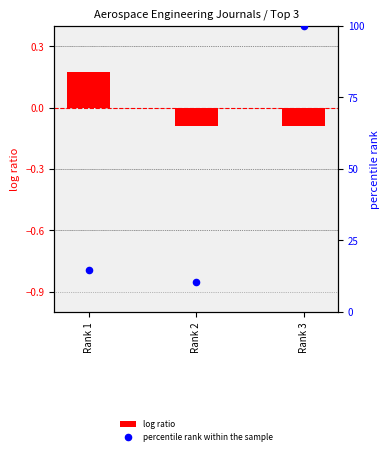

Which series has the widest spread of Y values?

percentile rank within the sample